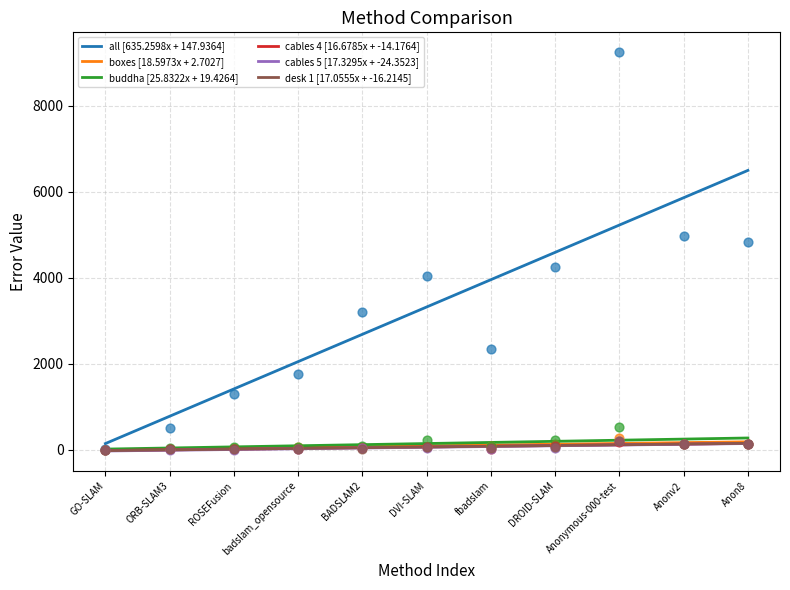

Which series has the widest spread of Y values?

all